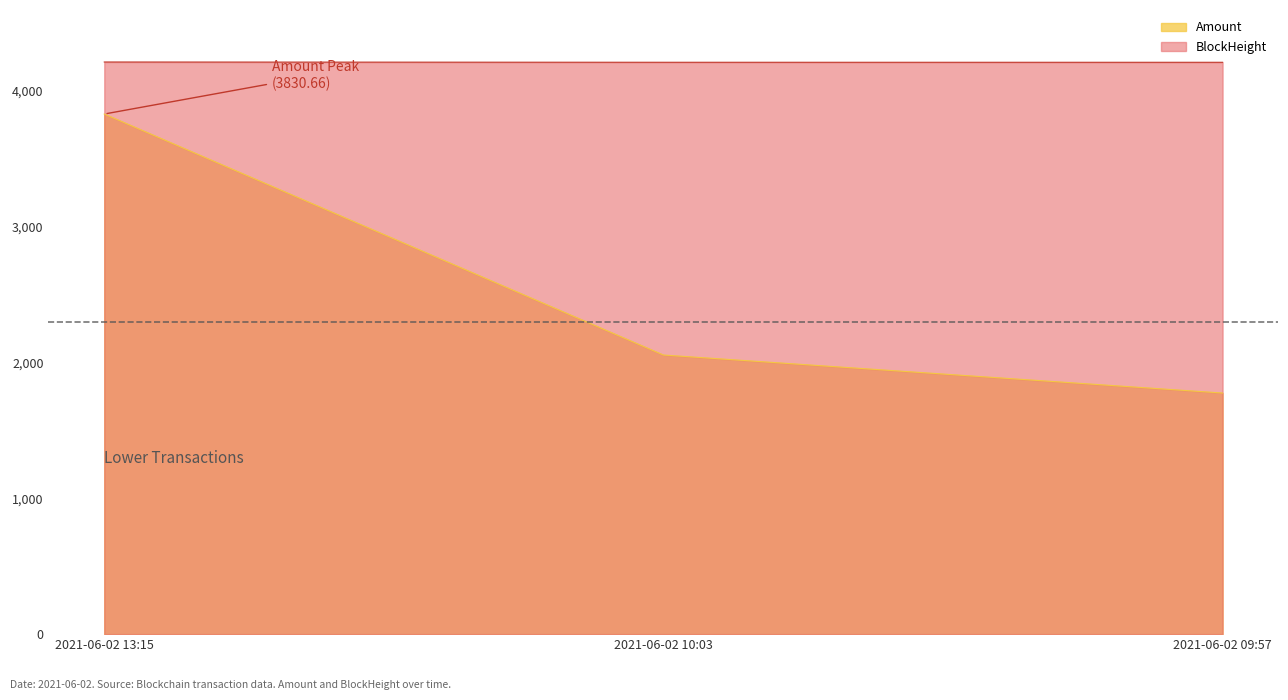

At which category is the sum across all series the highest?

2021-06-02 13:15